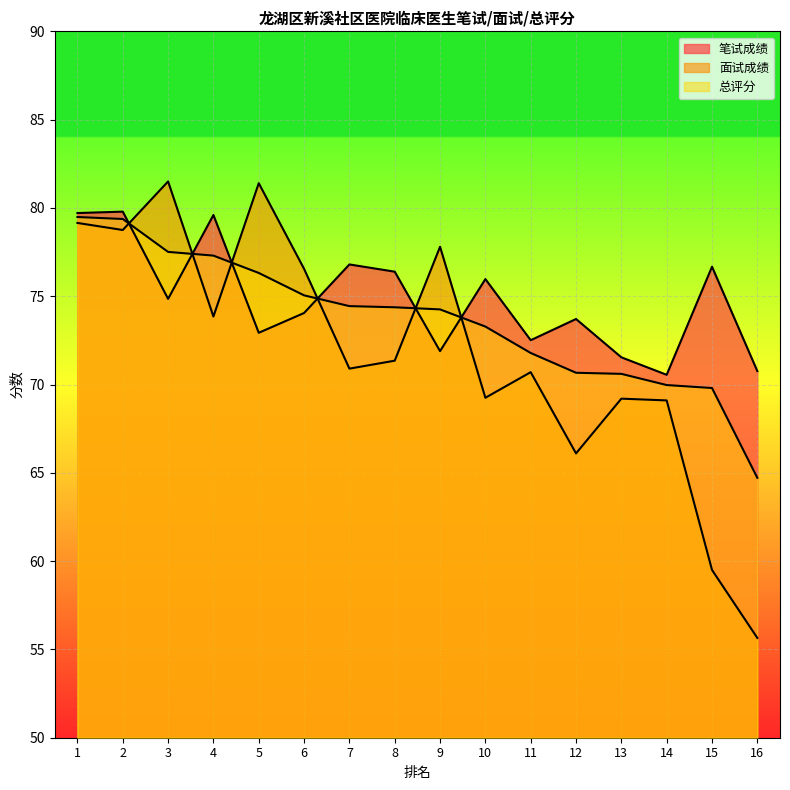

What is the sum of the 笔试成绩 values at 16 and 13?

142.3